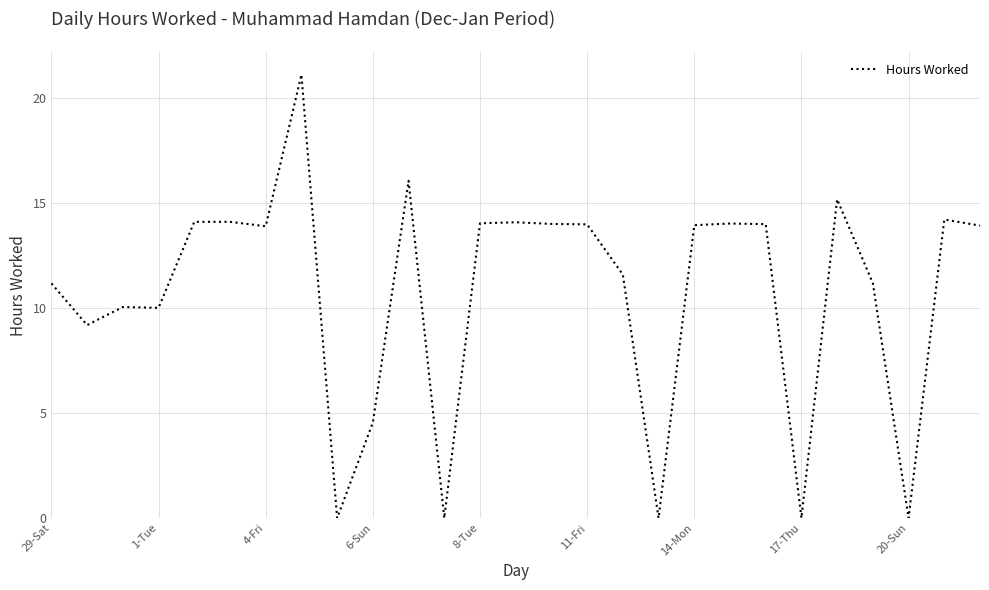

Count the number of categories in the chart.

27